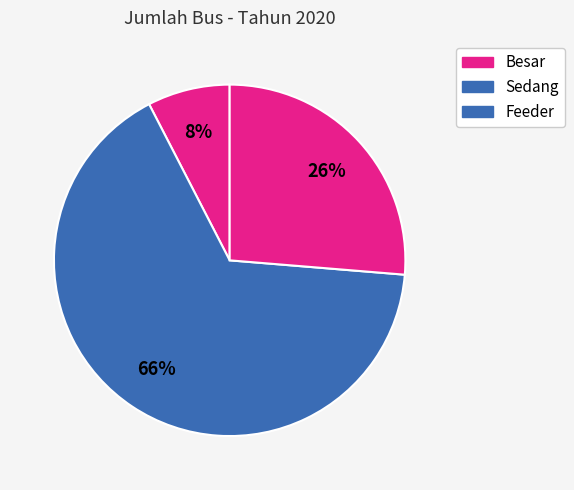

How many segments does this pie chart have?

3